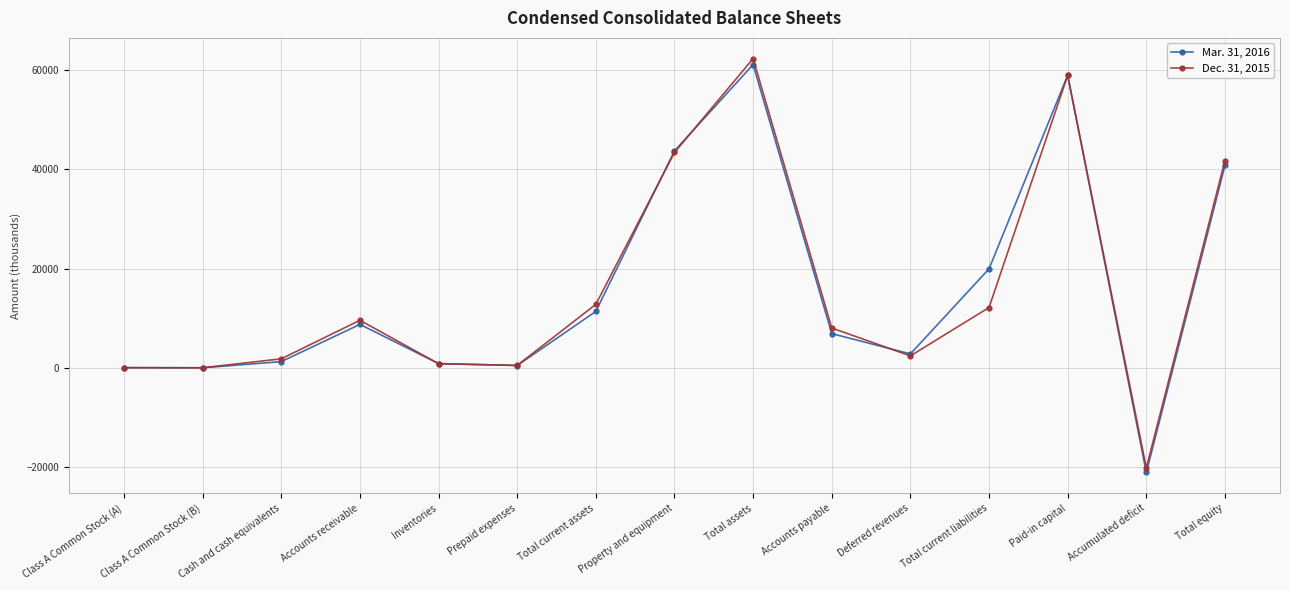

True or false: Dec. 31, 2015 has more than 2 interior local peaks.

True